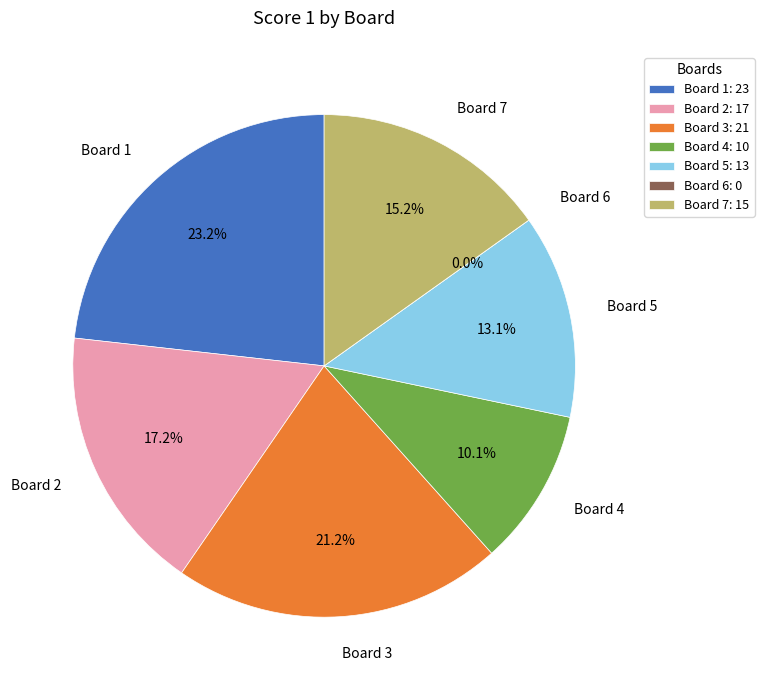

Rank the categories by value from highest to lowest.

Board 1, Board 3, Board 2, Board 7, Board 5, Board 4, Board 6